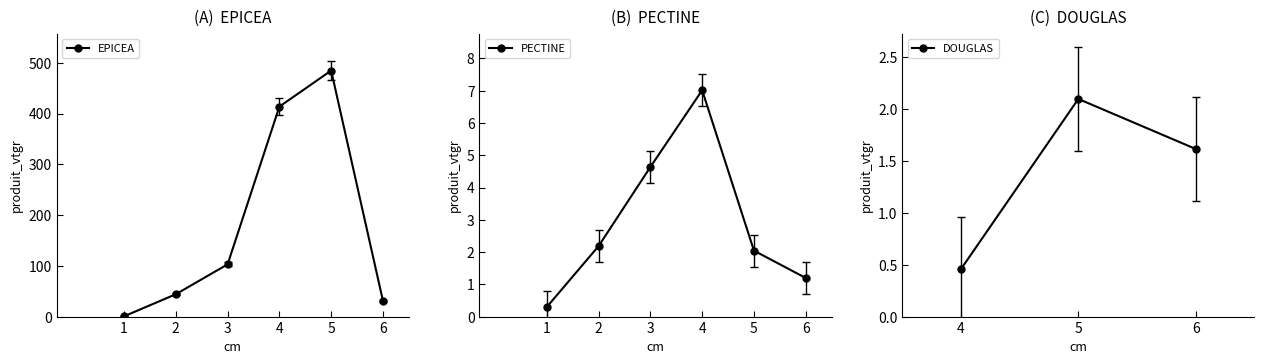

What is the highest value of the EPICEA series?

484.7